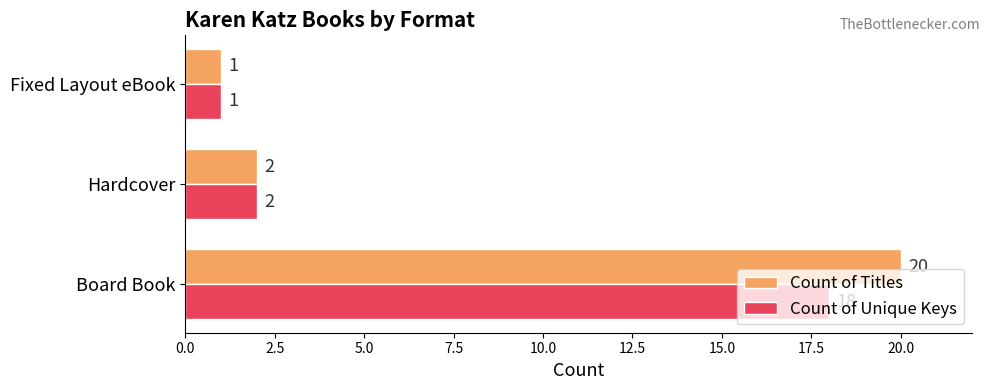

What is the highest value of the Count of Titles series?

20